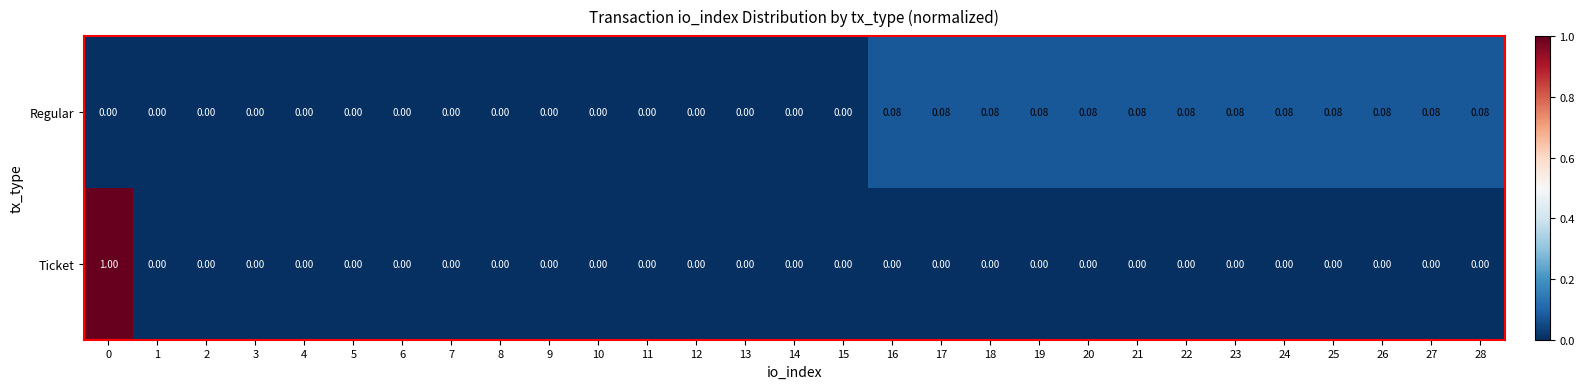

Between 0 and 7, which series saw the biggest shift?

Ticket